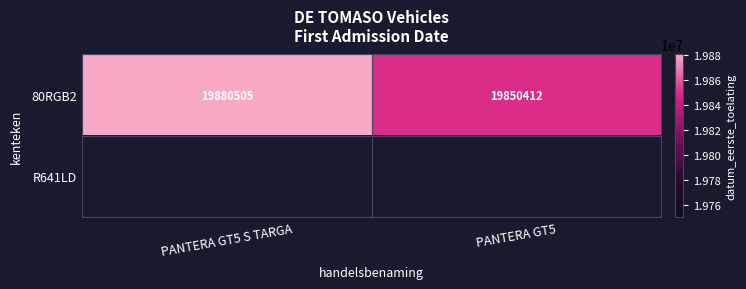

Is it true that 80RGB2 equals 28062370 at PANTERA GT5?

False